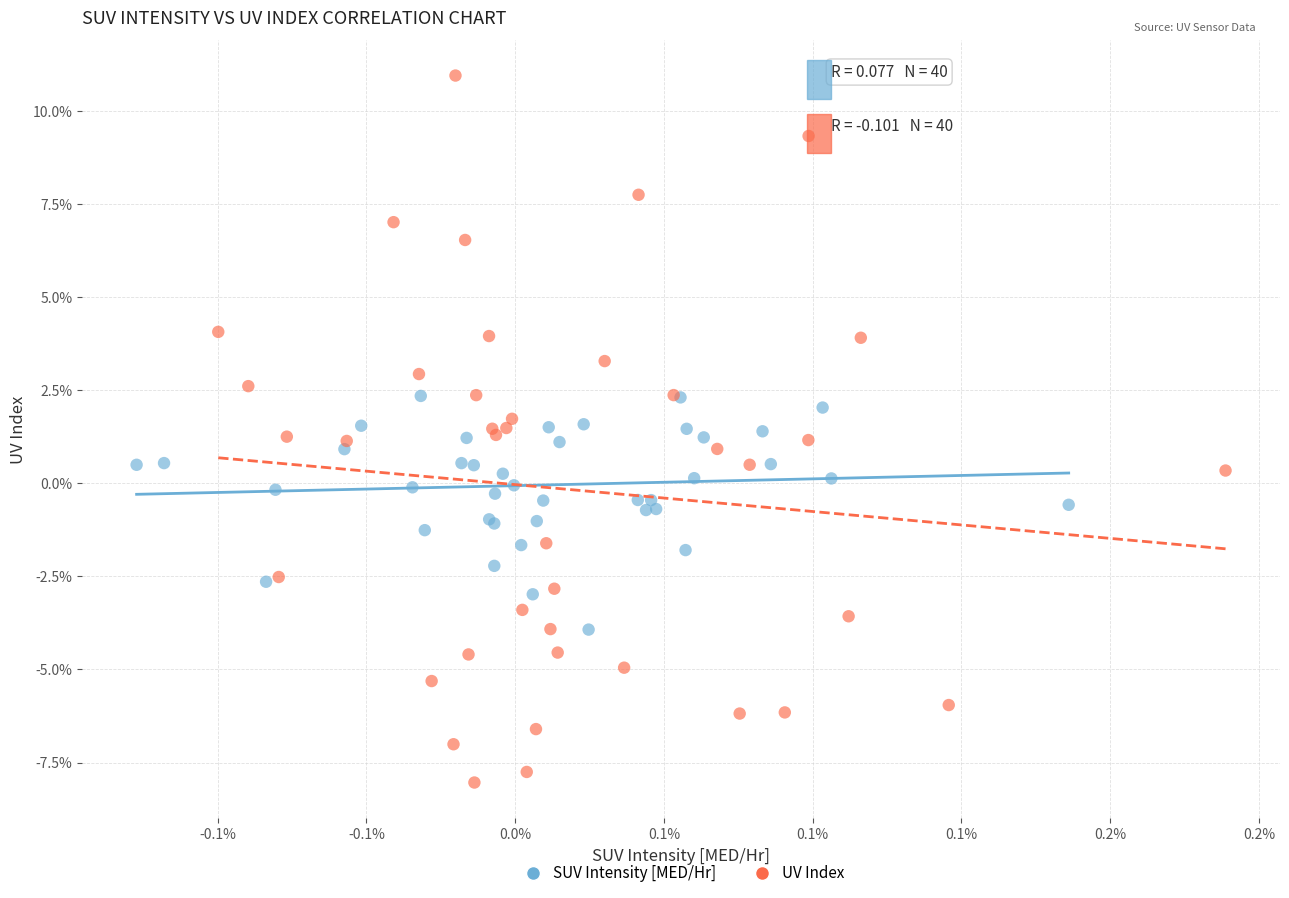

What are all the series names shown in the legend?

SUV Intensity [MED/Hr], UV Index